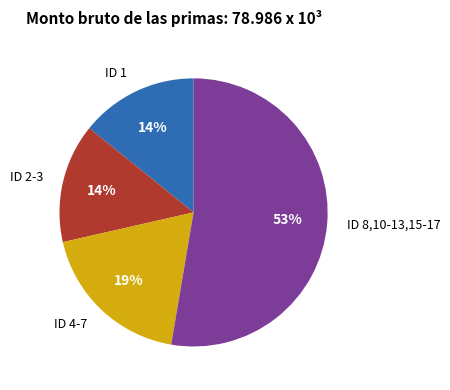

How many slices are in this pie chart?

4